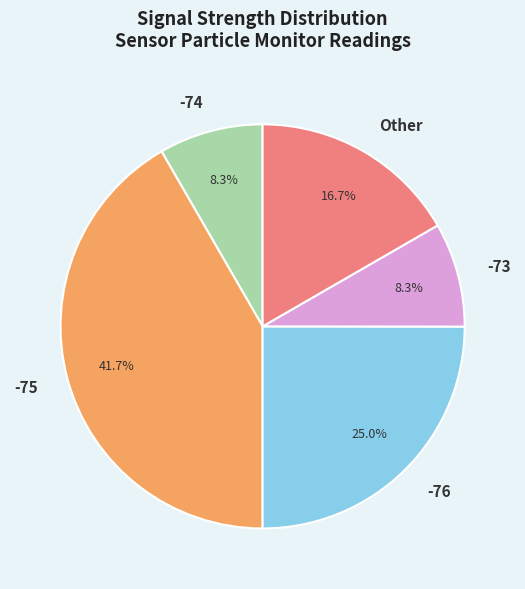

Approximately how many times larger is the value at -76 compared to -74?

3.0